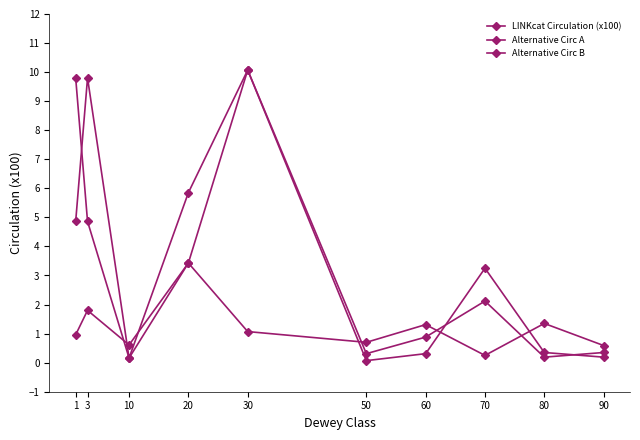

What is the value of the Alternative Circ B point at the 3rd from the left?

0.6